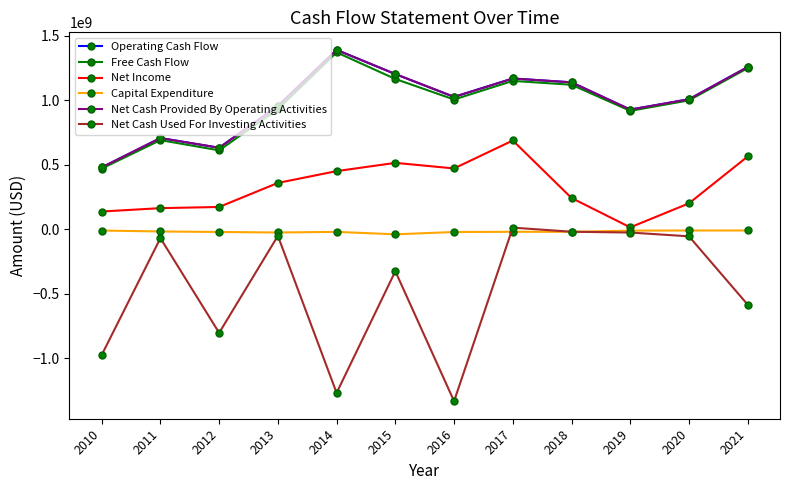

Is this an area chart (filled region under the line)?

No